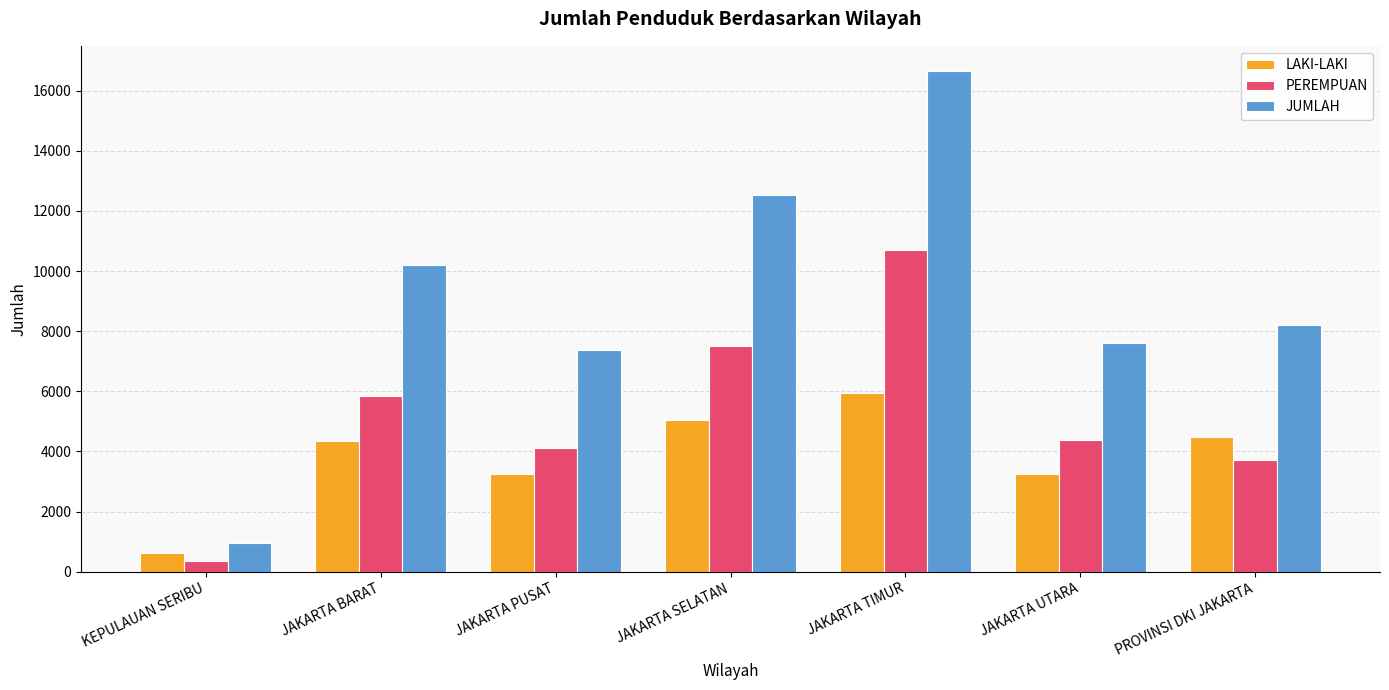

Count the number of categories in the chart.

7